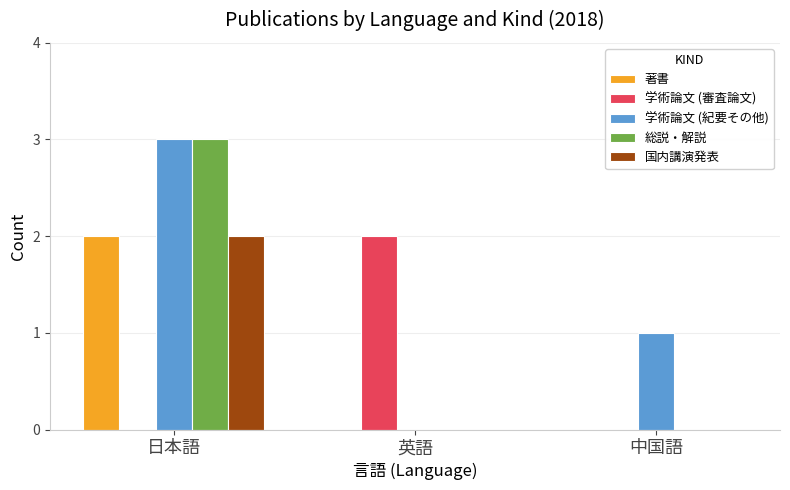

What is the highest value of the 総説・解説 series?

3